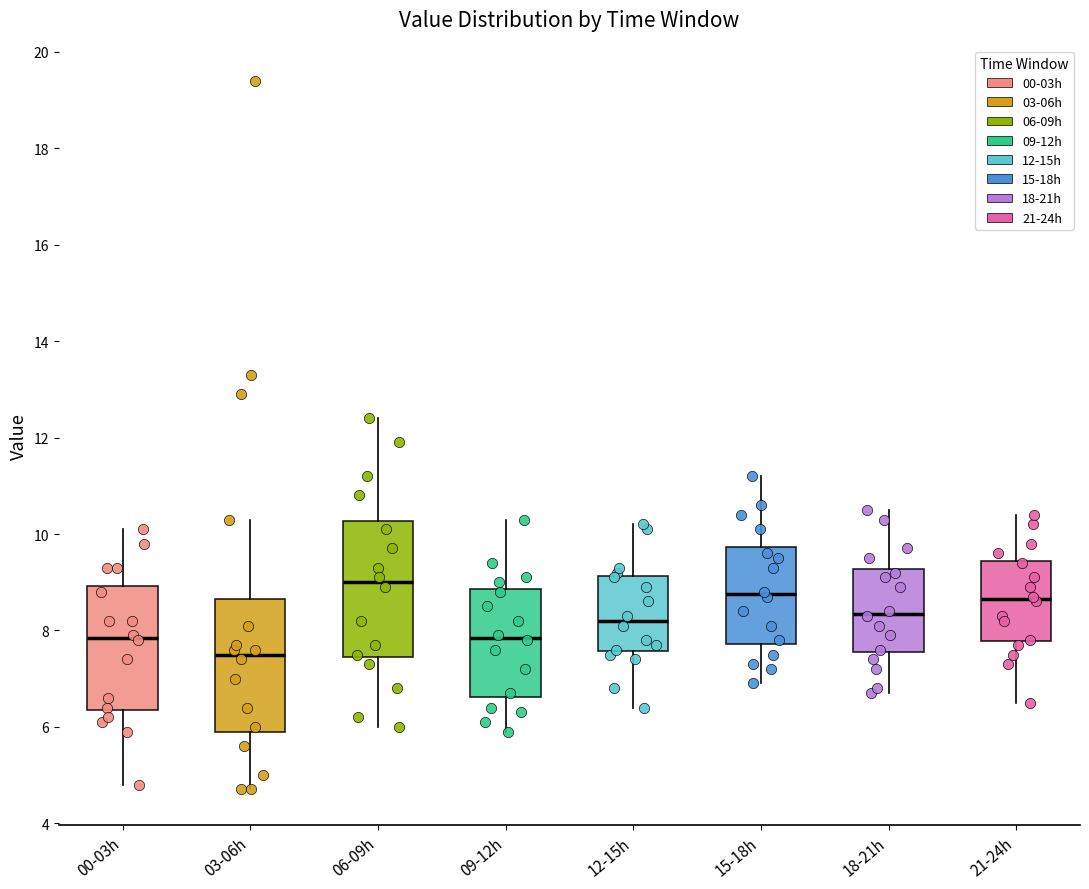

Where is the lower edge of the box for 18-21h on the y-axis? The values are not printed on the chart, so give them approximately, as read against the axis.

7.6